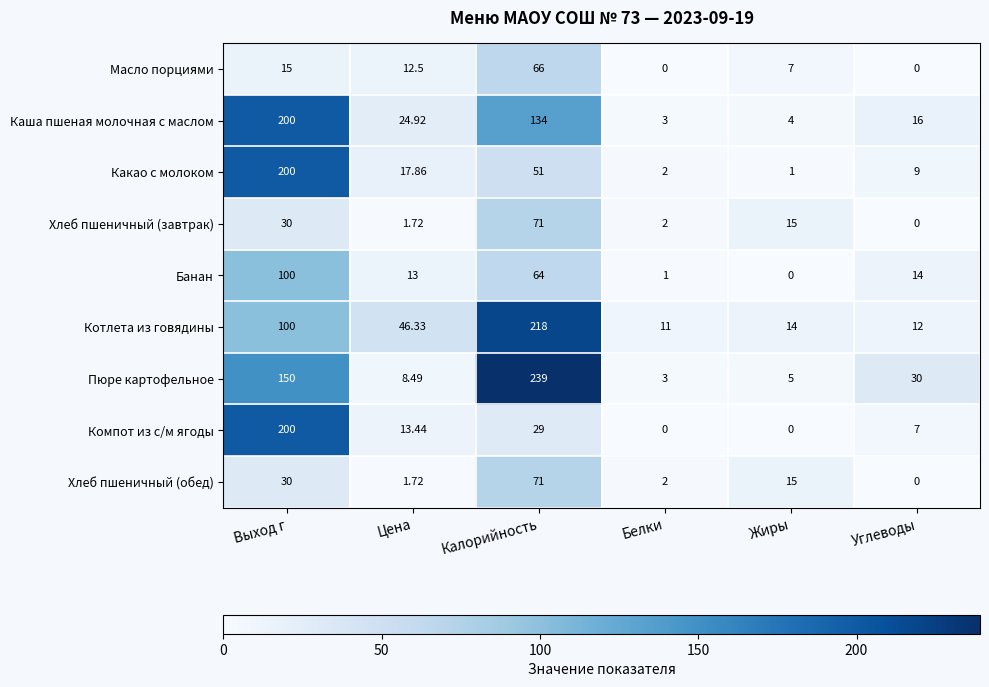

Which series has the largest range (max minus min)?

Пюре картофельное